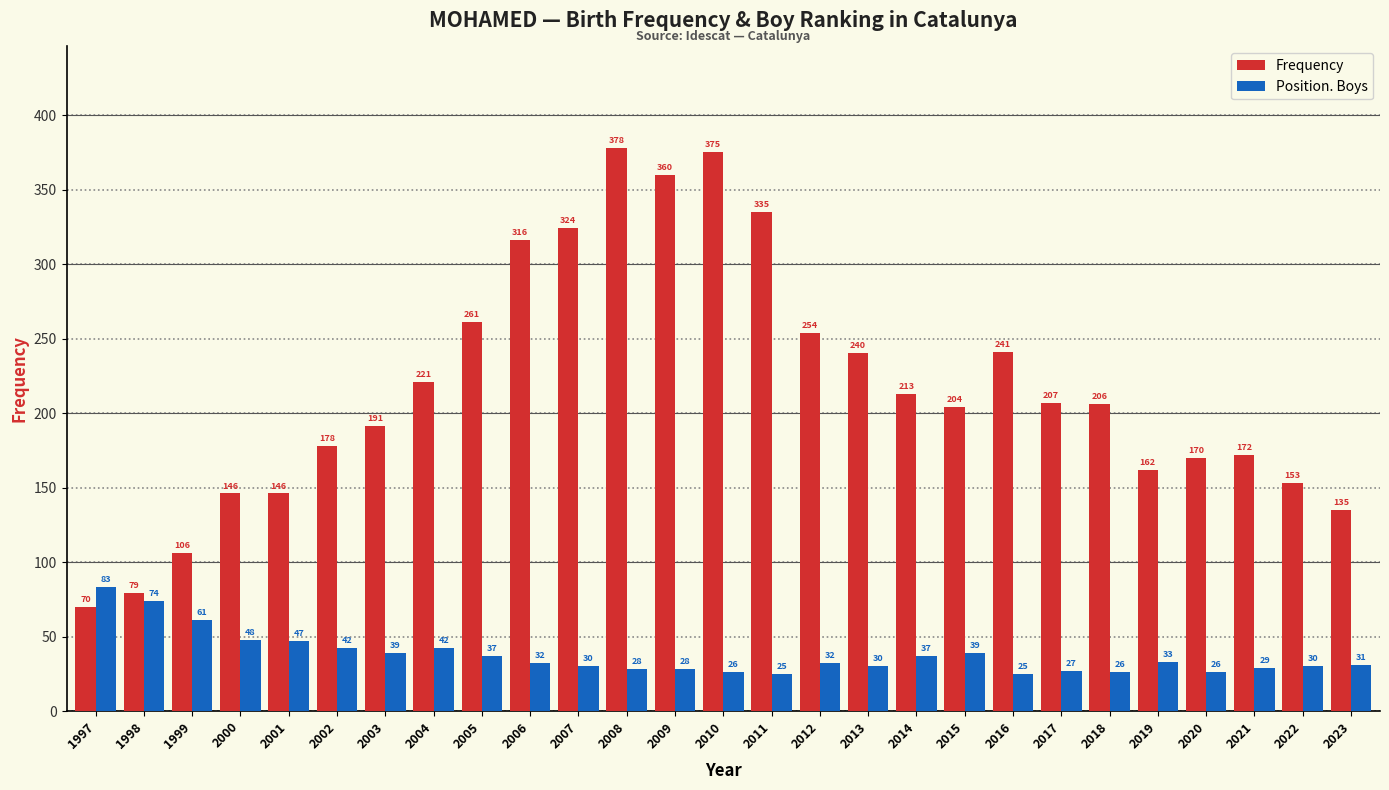

What are all the series names shown in the legend?

Frequency, Position. Boys